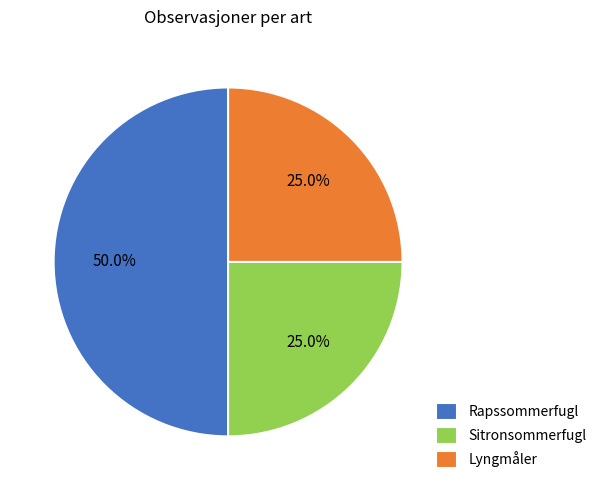

Which slice is the largest?

Rapssommerfugl